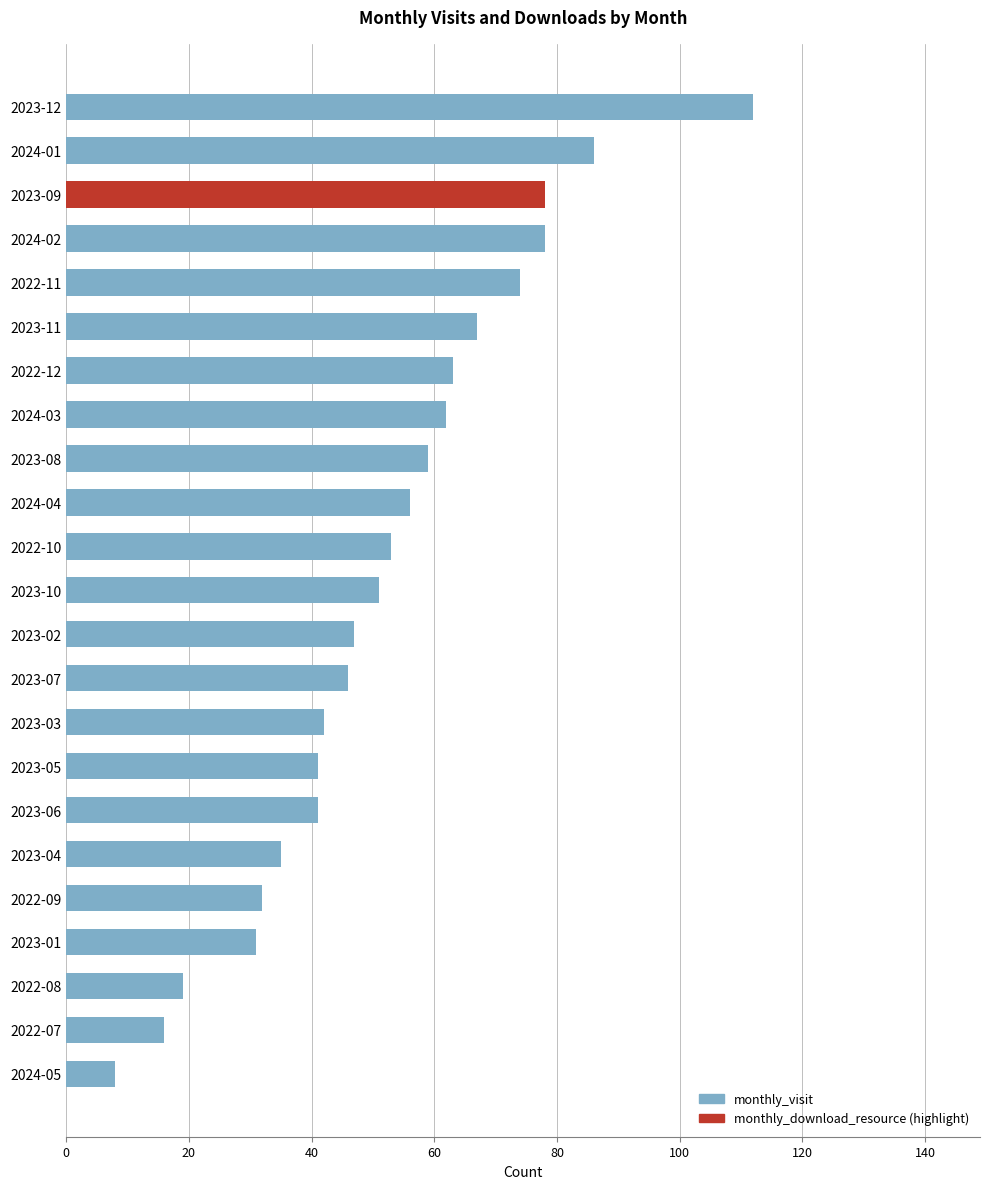

What is the difference between the maximum and minimum values?

104